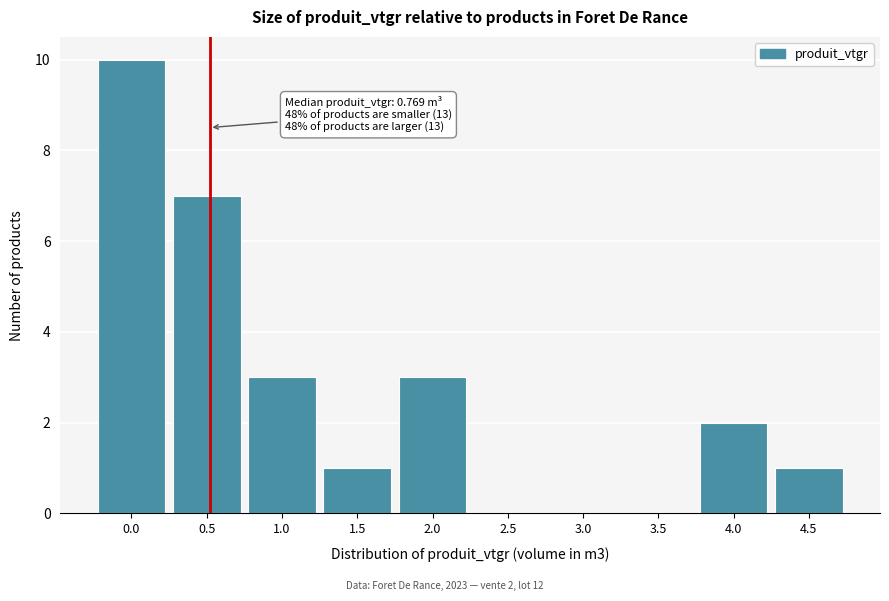

Reading left to right, list all the values displayed in this chart.

0.0=10	0.5=7	1.0=3	1.5=1	2.0=3	2.5=0	3.0=0	3.5=0	4.0=2	4.5=1